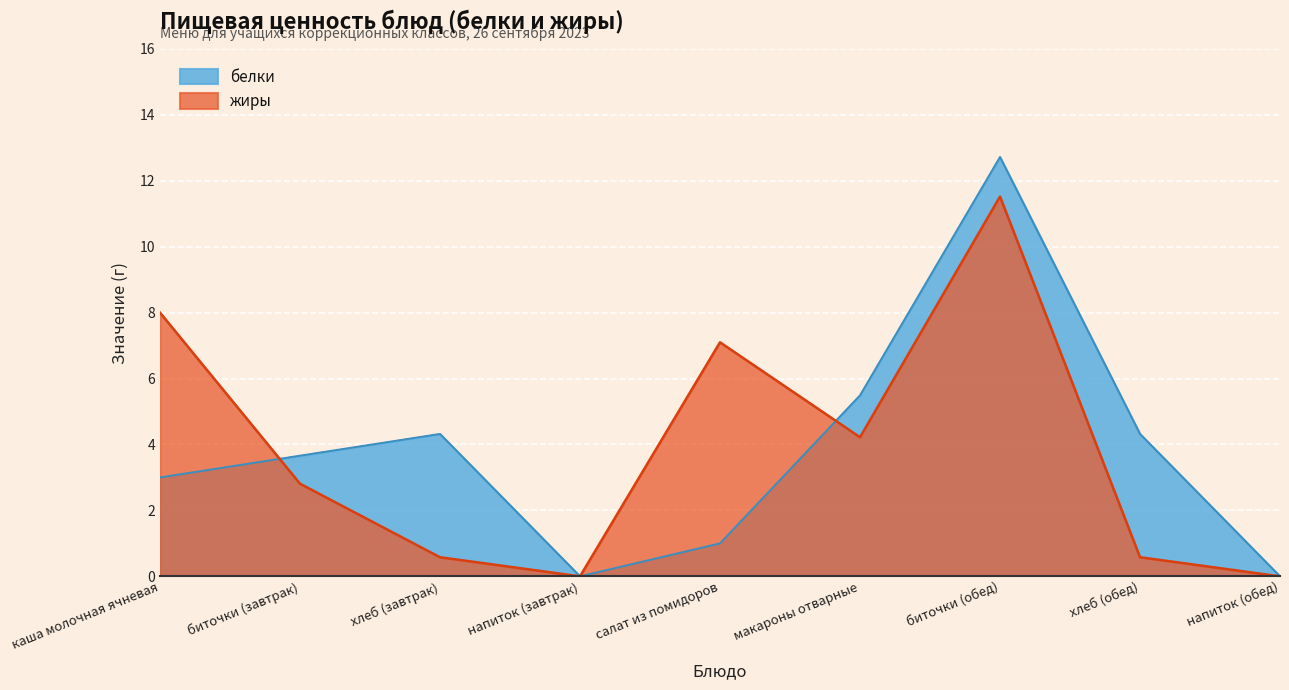

How many positive values does the белки series have?

7